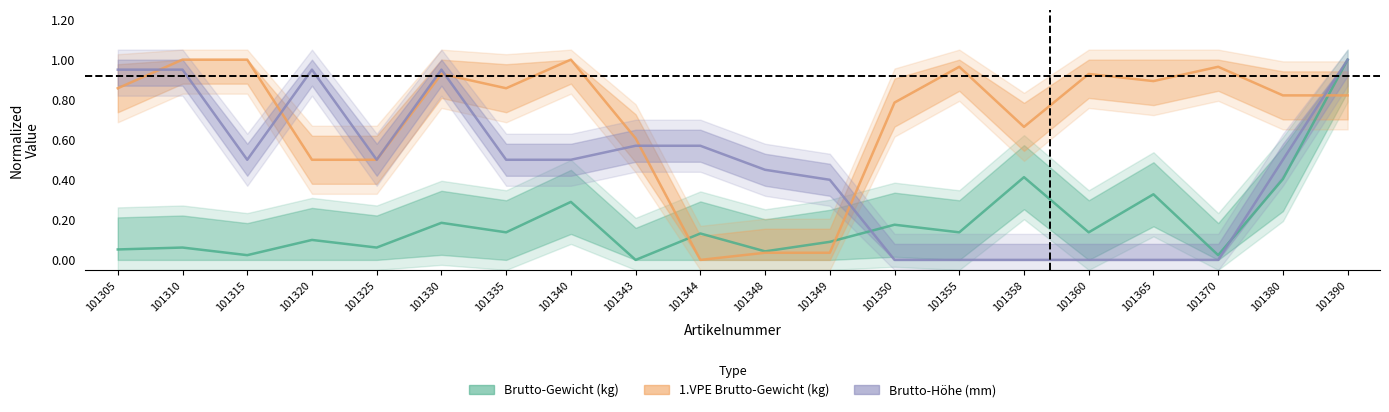

True or false: Brutto-Hoehe (mm) has more than 1 points higher than both neighbors.

True